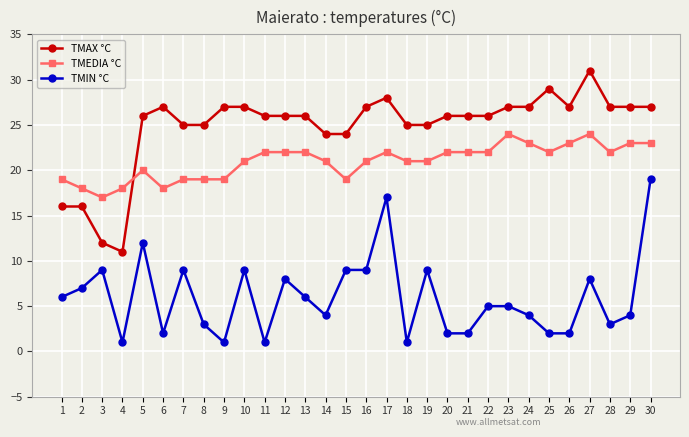

What is the total value across all series at 9?

47